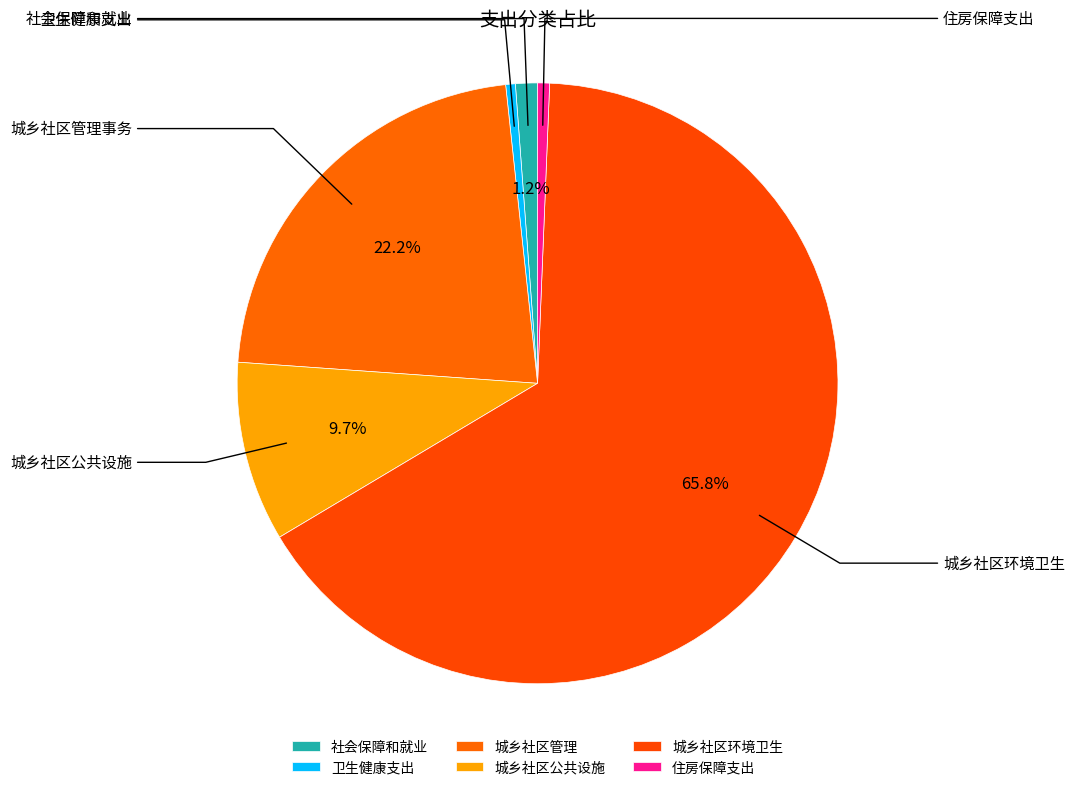

Count the number of slices in the pie.

6